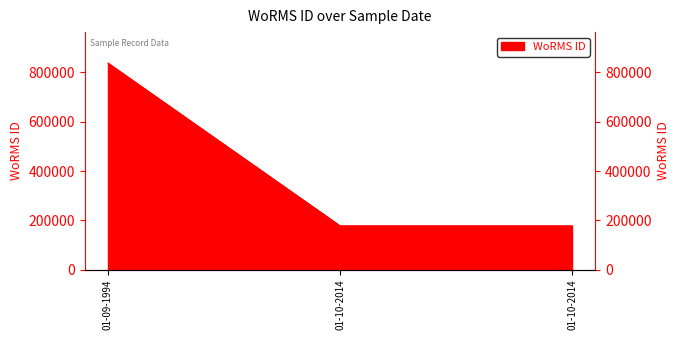

Reading left to right, what are all the values shown in this chart?

837524	177649	177649